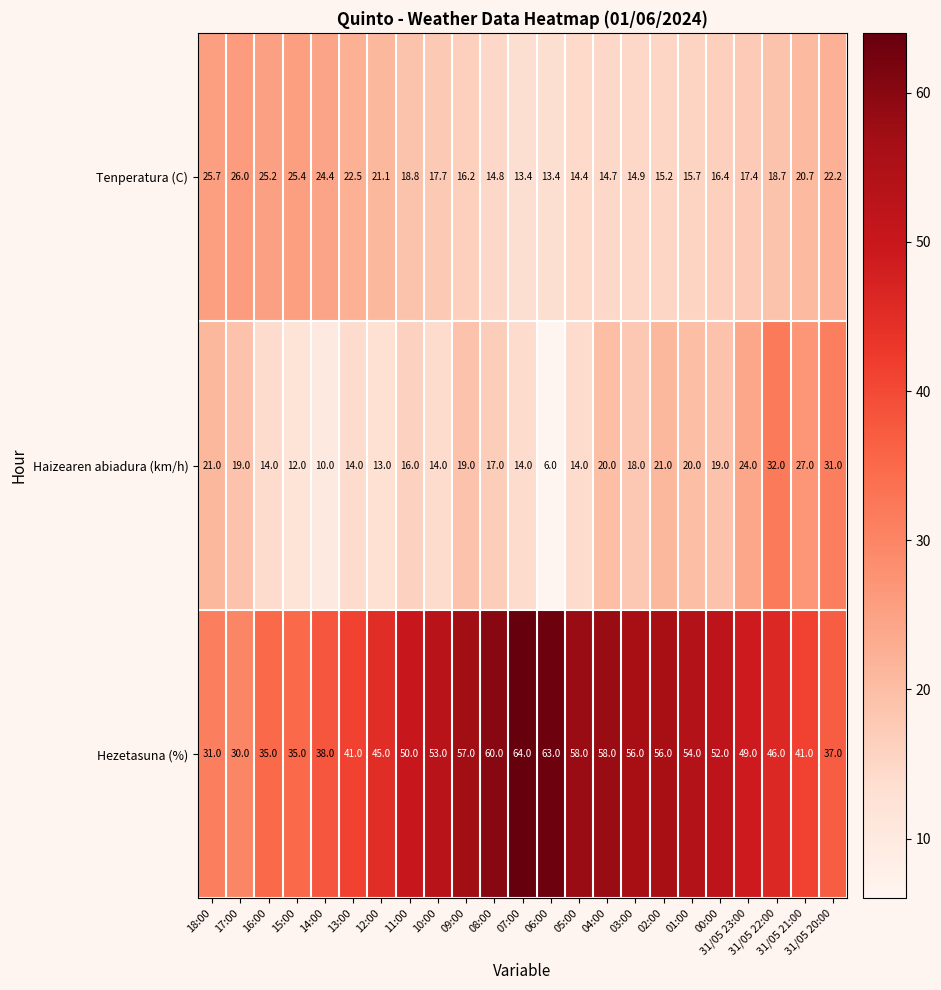

What is the difference between the Tenperatura (C) values at 14:00 and 09:00?

8.2